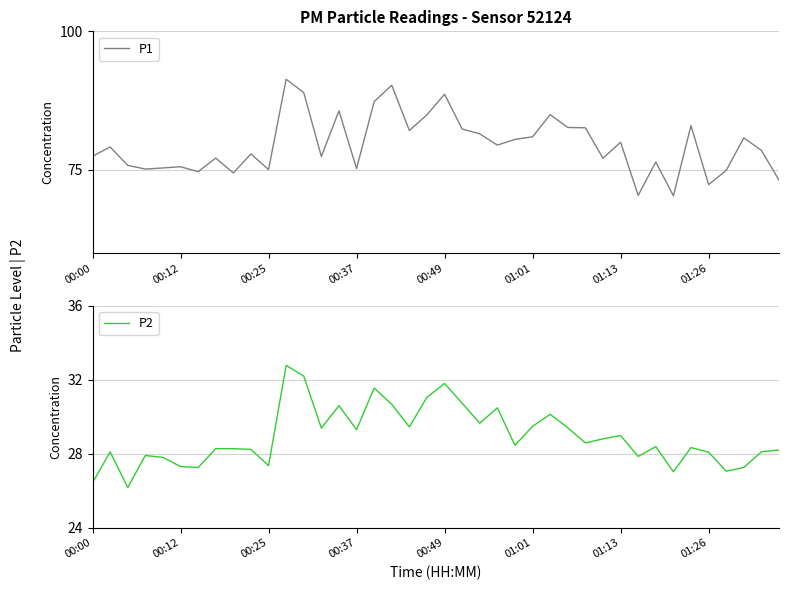

Where is P2 nearest to the value 29?

01:13